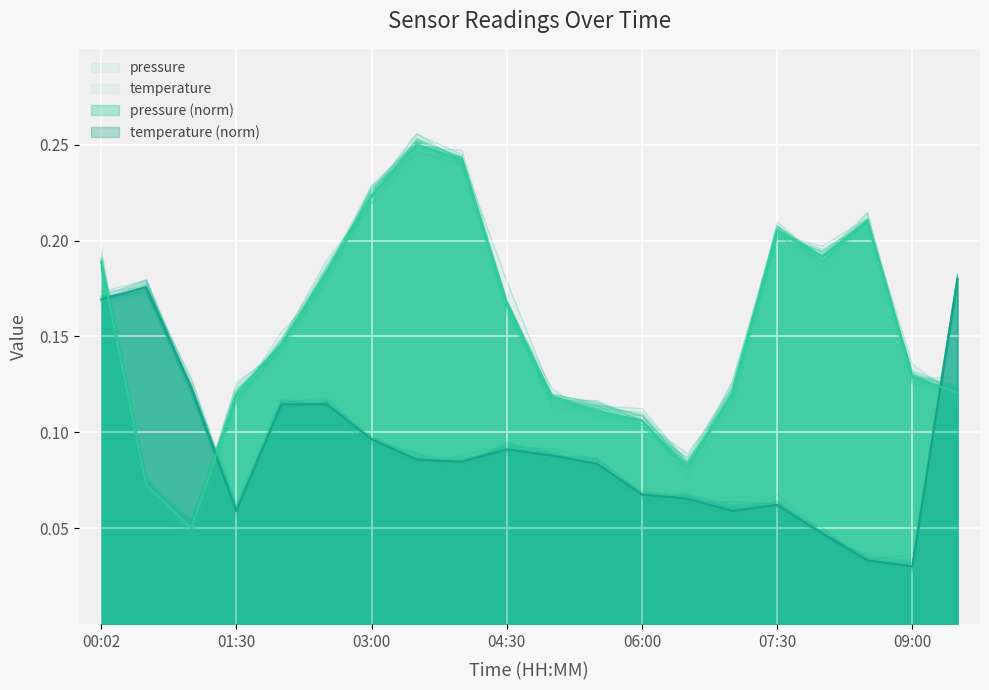

Which category has the highest value in the temperature series?

09:30